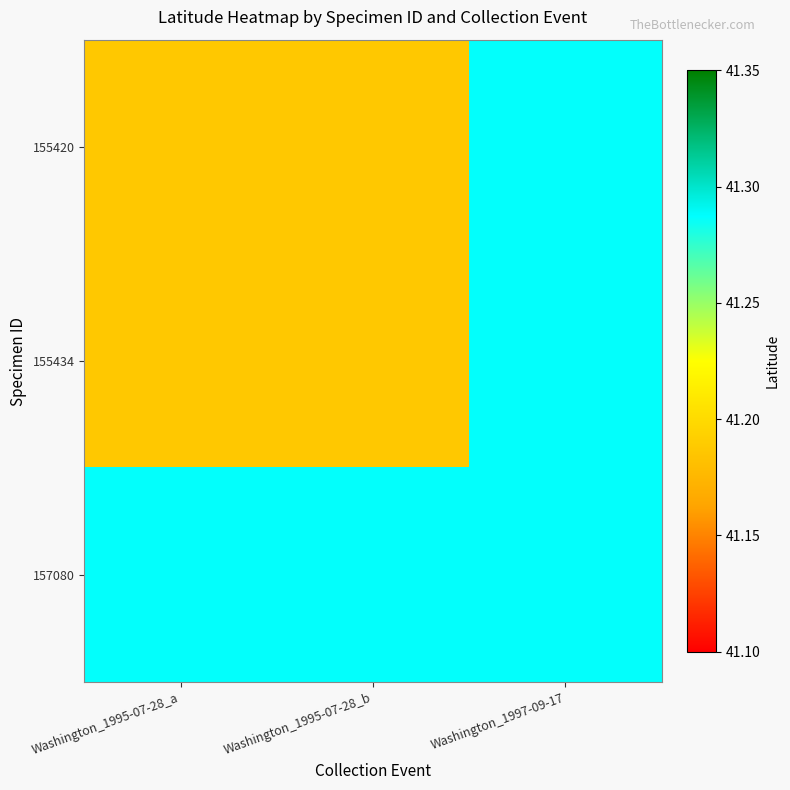

Which series has the largest total across all categories?

157080